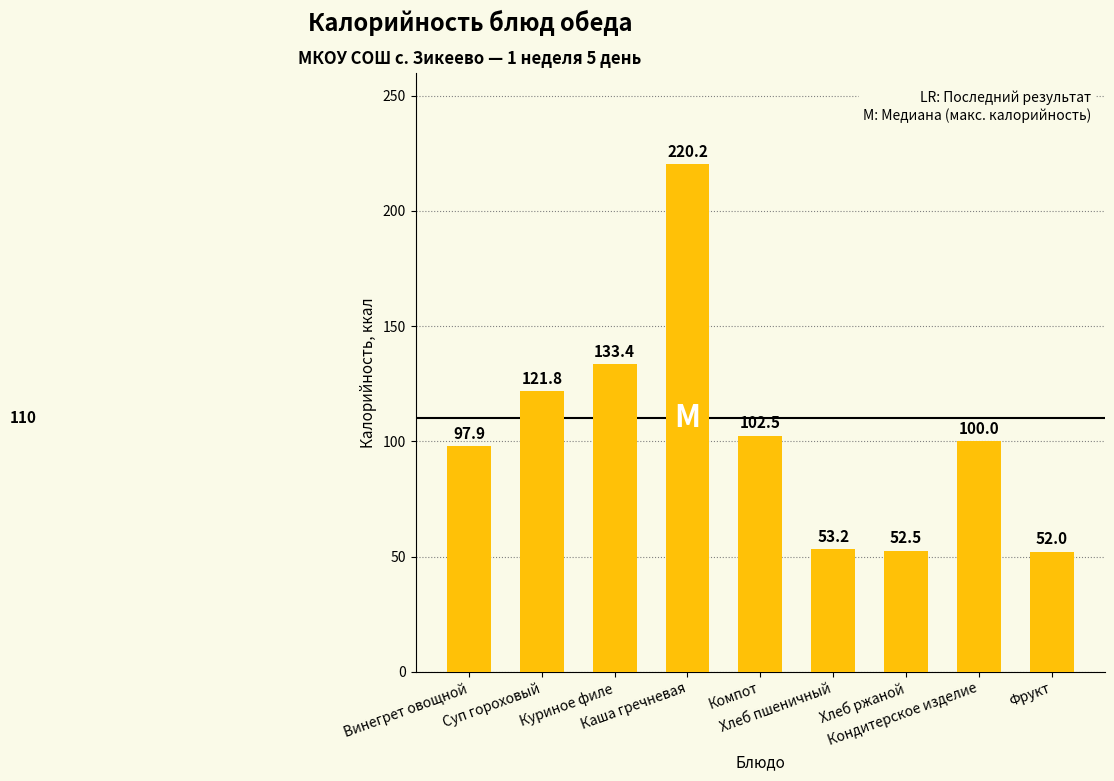

Which category has the highest value across all series?

Каша гречневая